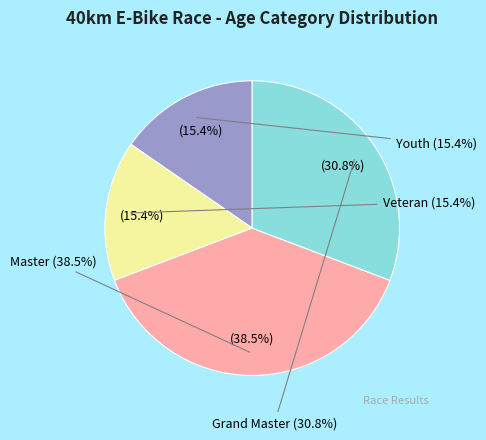

Rank the categories by value from highest to lowest.

Master, Grand Master, Youth, Veteran